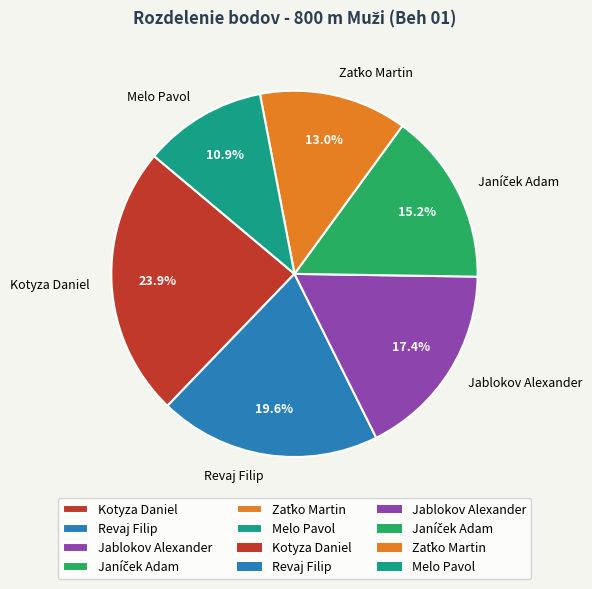

Is there a majority slice in this chart?

No